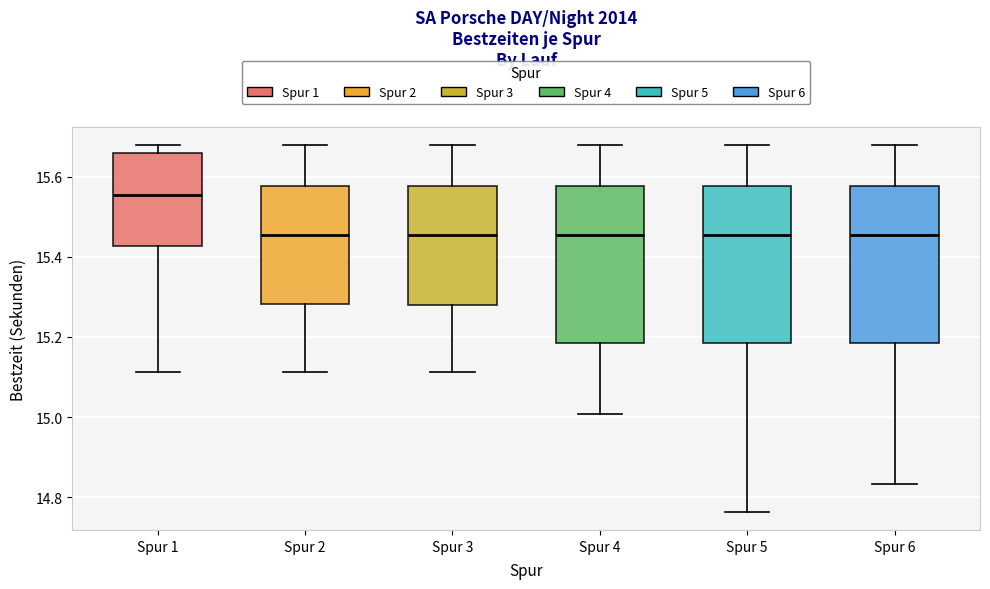

Reading left to right, transcribe this box plot: for each box, give where its median line is, the range the box spans, and where its two whiskers end, as read against the y-axis. The values are not printed on the chart, so give them approximately, as read against the axis.

Spur 1: median 15.56, box 15.42 to 15.66, whiskers 15.12 to 15.68
Spur 2: median 15.46, box 15.28 to 15.58, whiskers 15.12 to 15.68
Spur 3: median 15.46, box 15.28 to 15.58, whiskers 15.12 to 15.68
Spur 4: median 15.46, box 15.18 to 15.58, whiskers 15.00 to 15.68
Spur 5: median 15.46, box 15.18 to 15.58, whiskers 14.76 to 15.68
Spur 6: median 15.46, box 15.18 to 15.58, whiskers 14.84 to 15.68